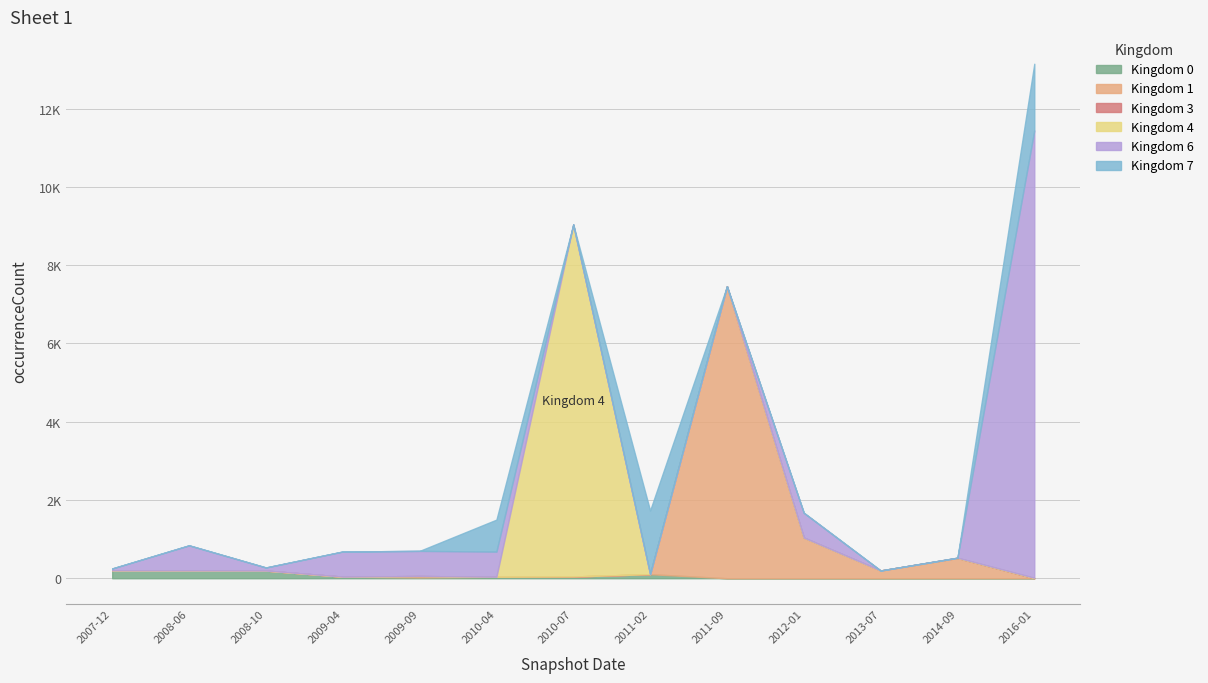

Which series has the largest total across all categories?

6